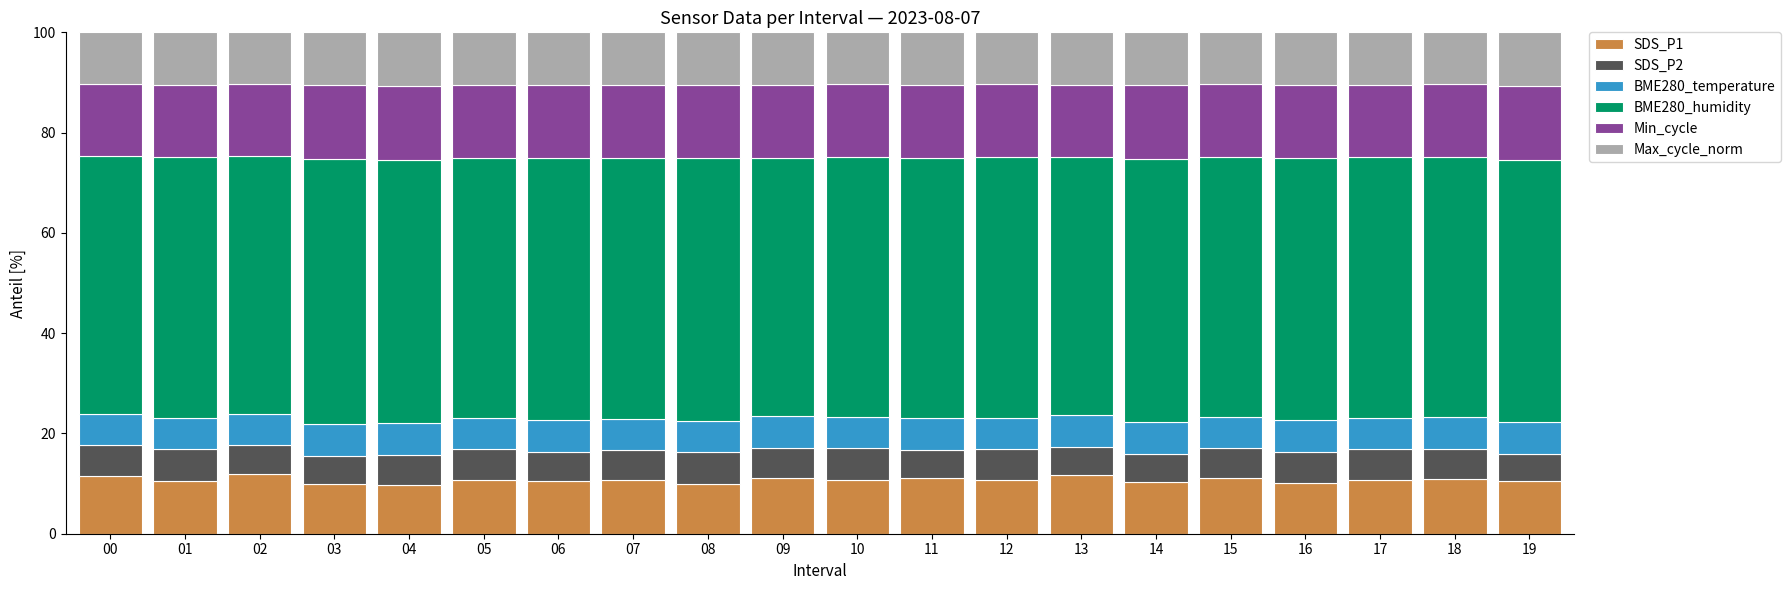

True or false: SDS_P1 has a value of 5.7 at 04.

False